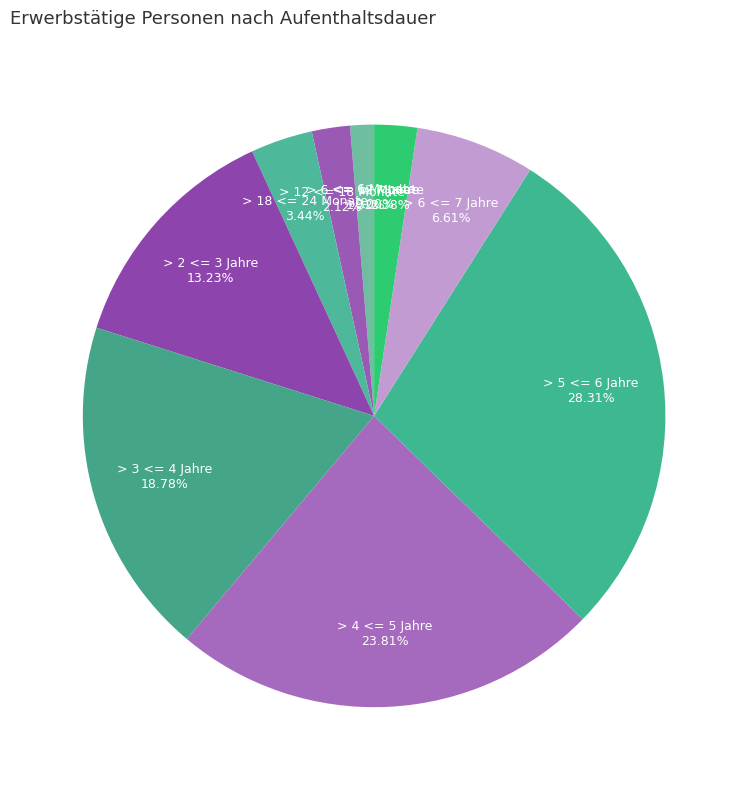

To the nearest percent, what percentage of the pie is > 18 <= 24 Monate?

3%